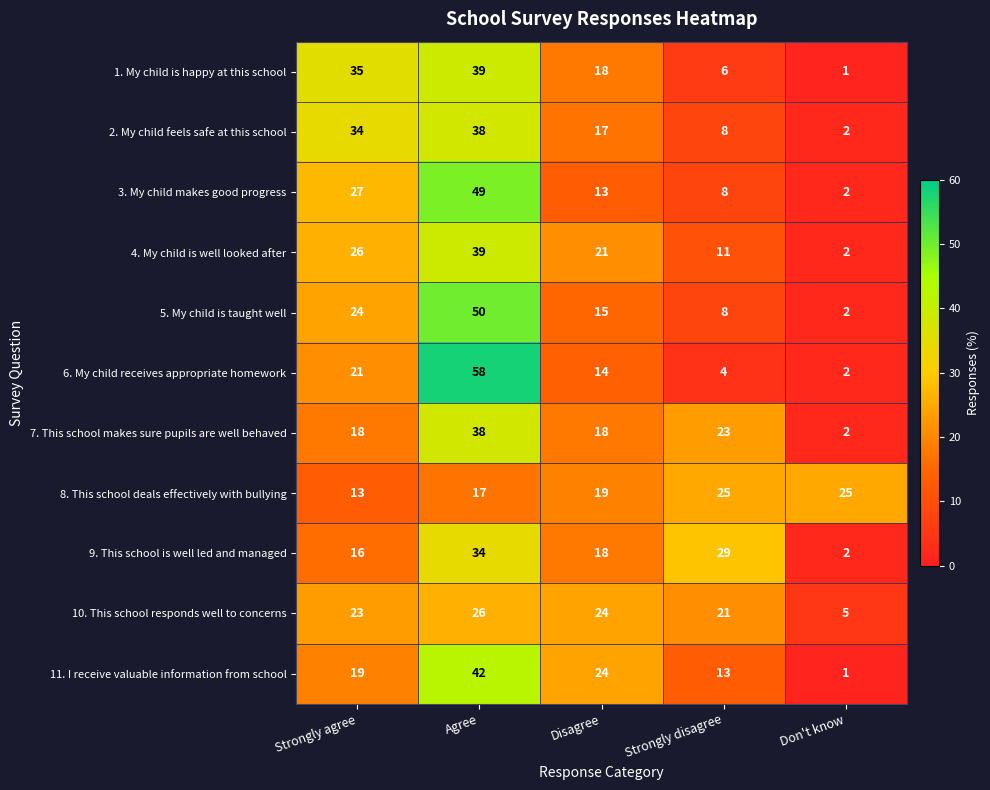

At which category is the sum across all series the highest?

Agree